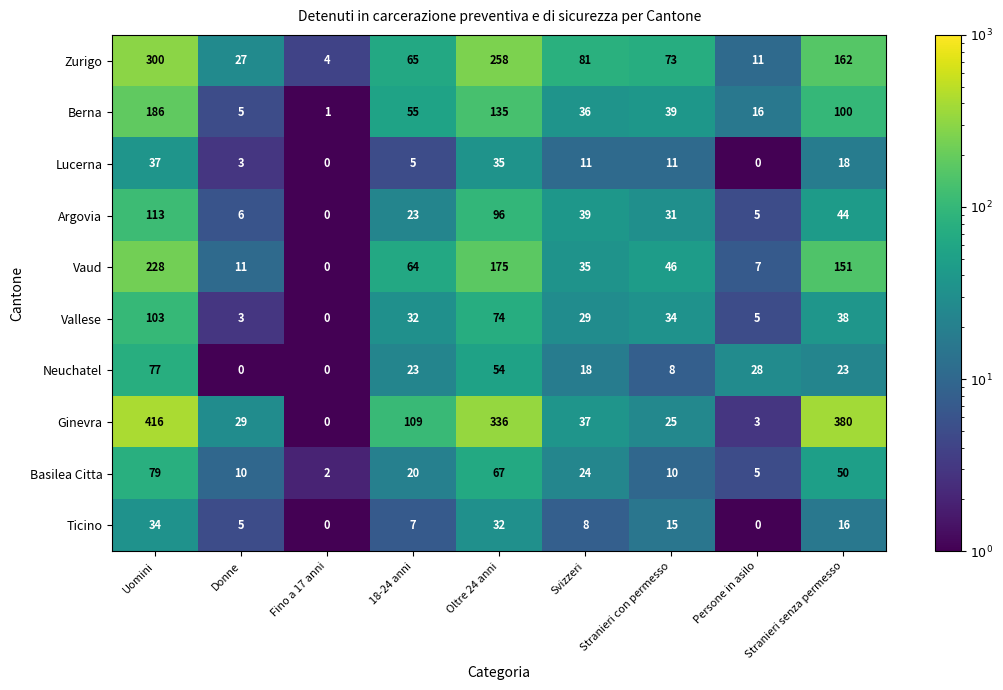

What is the minimum value shown in the chart?

0